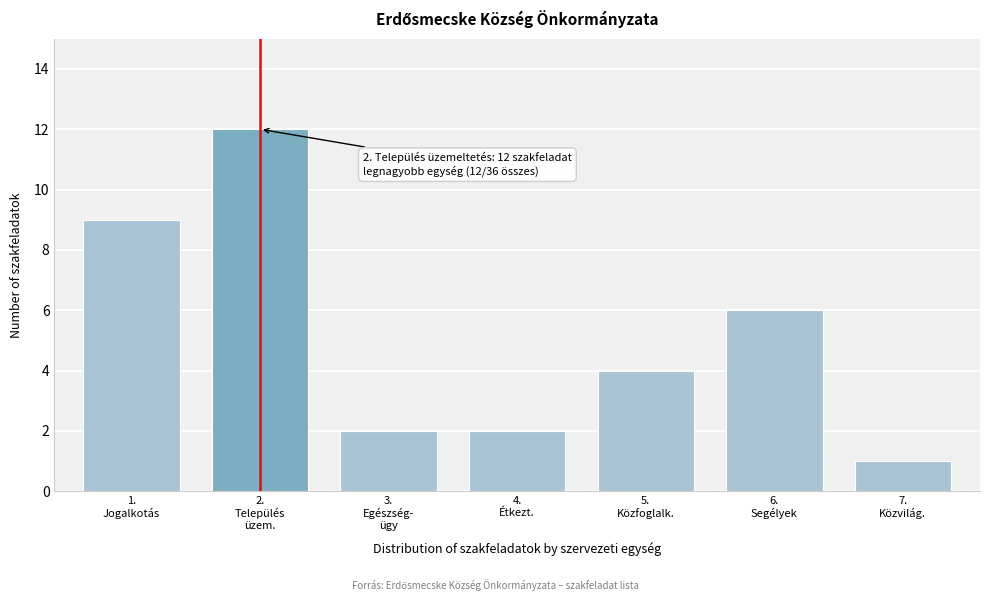

Reading left to right, what are all the values shown in this chart?

9	12	2	2	4	6	1